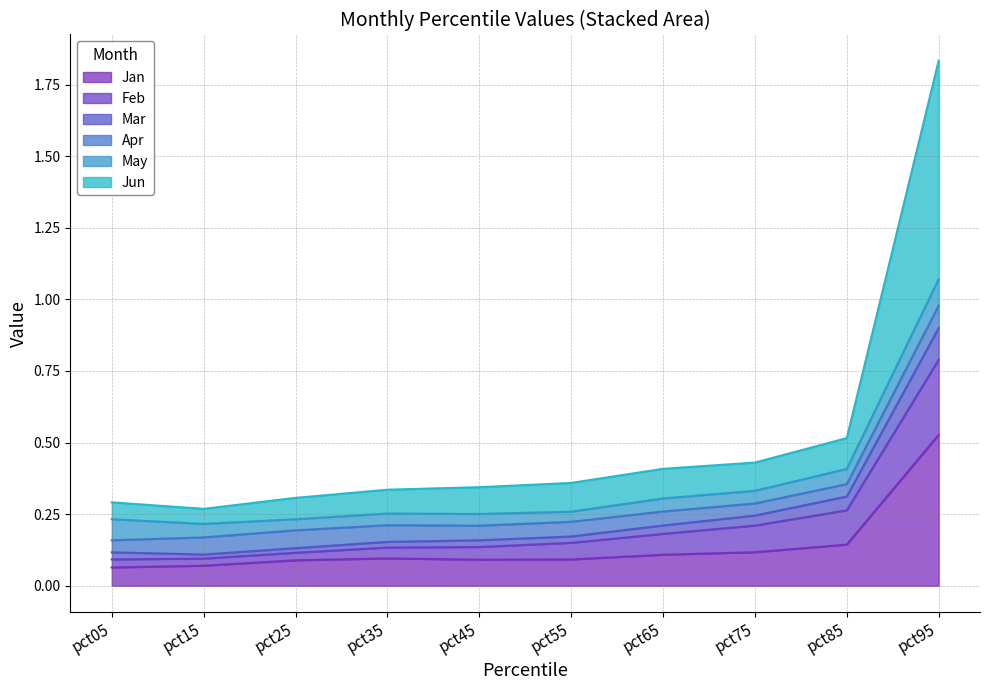

At which category does Mar reach its first local peak?

pct35